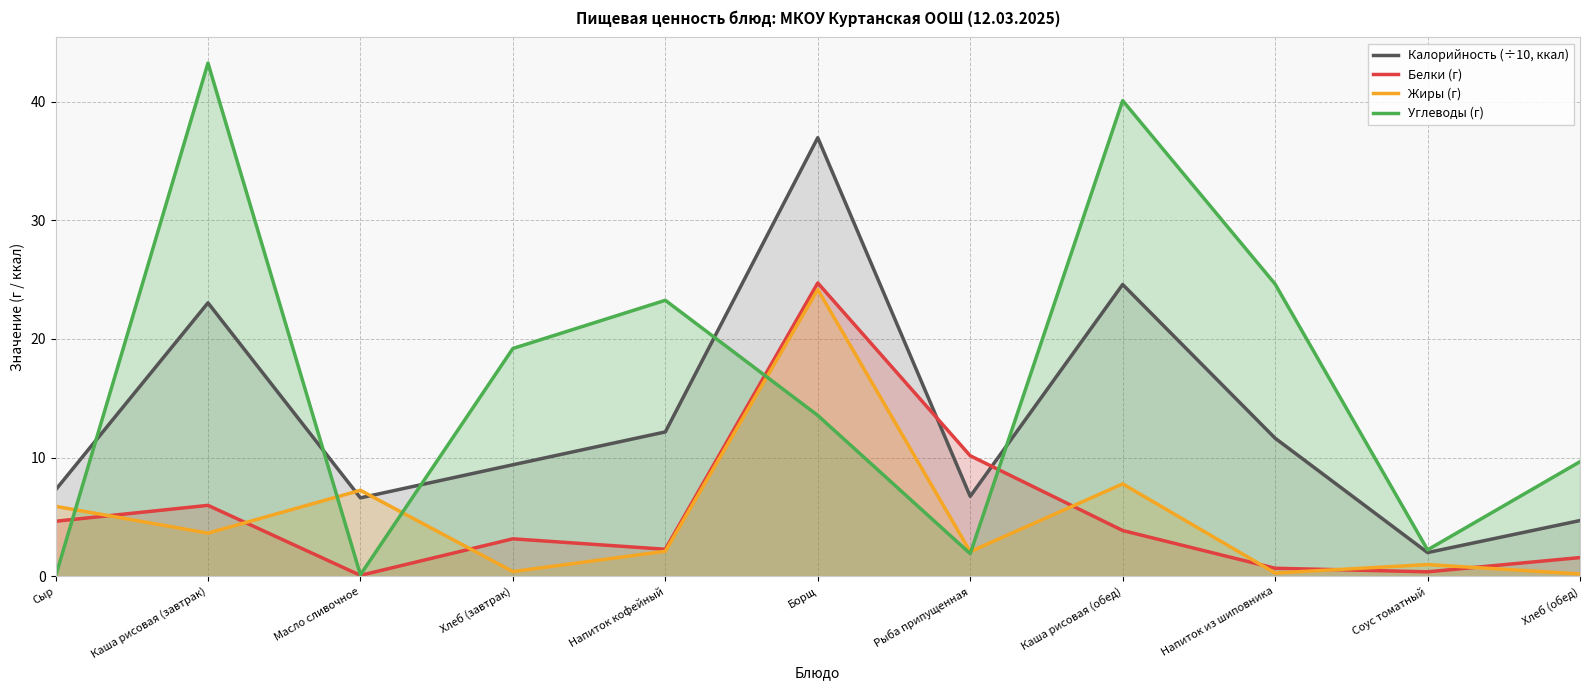

What is the label of the 4th point from the left?

Хлеб (завтрак)